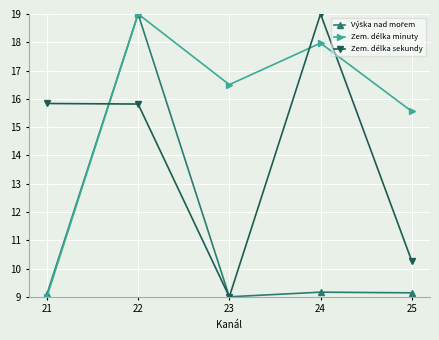

Between 21 and 25, which series saw the biggest shift?

Zem. délka minuty